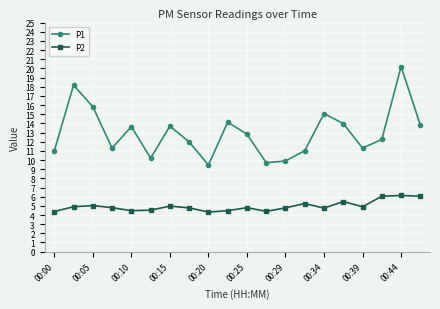

What is the maximum value shown in the chart?

20.2